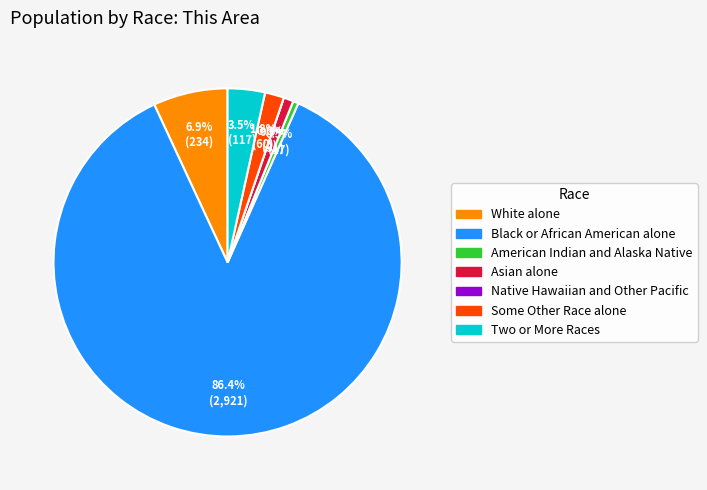

Count the number of slices in the pie.

7